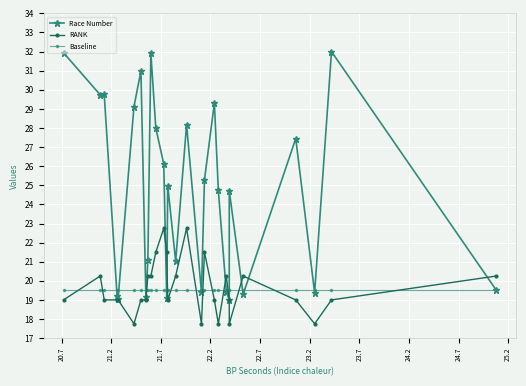

Which series has the largest total across all categories?

Race Number